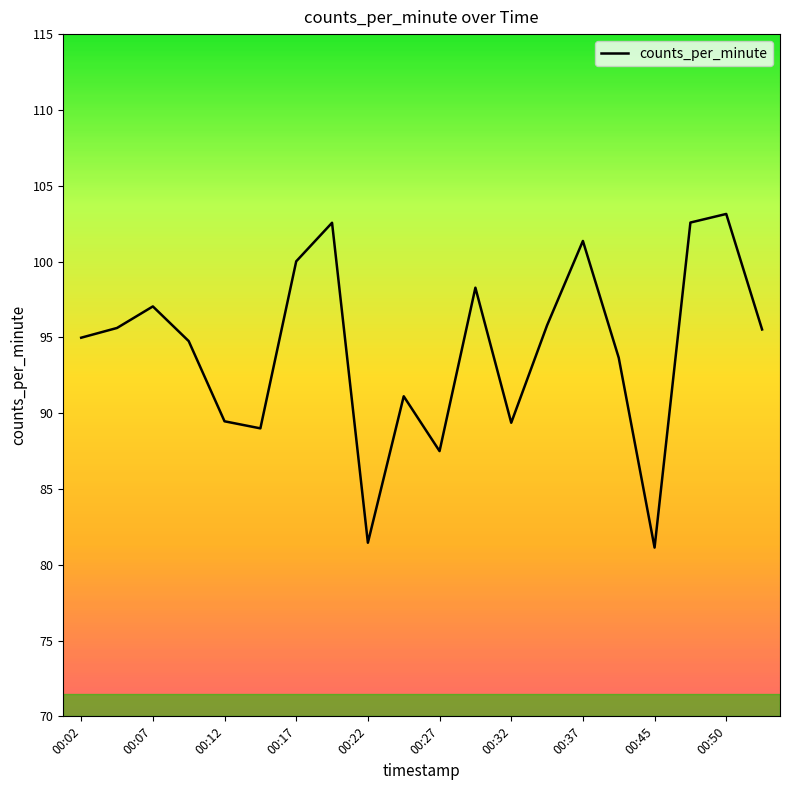

What is the average value?

94.2